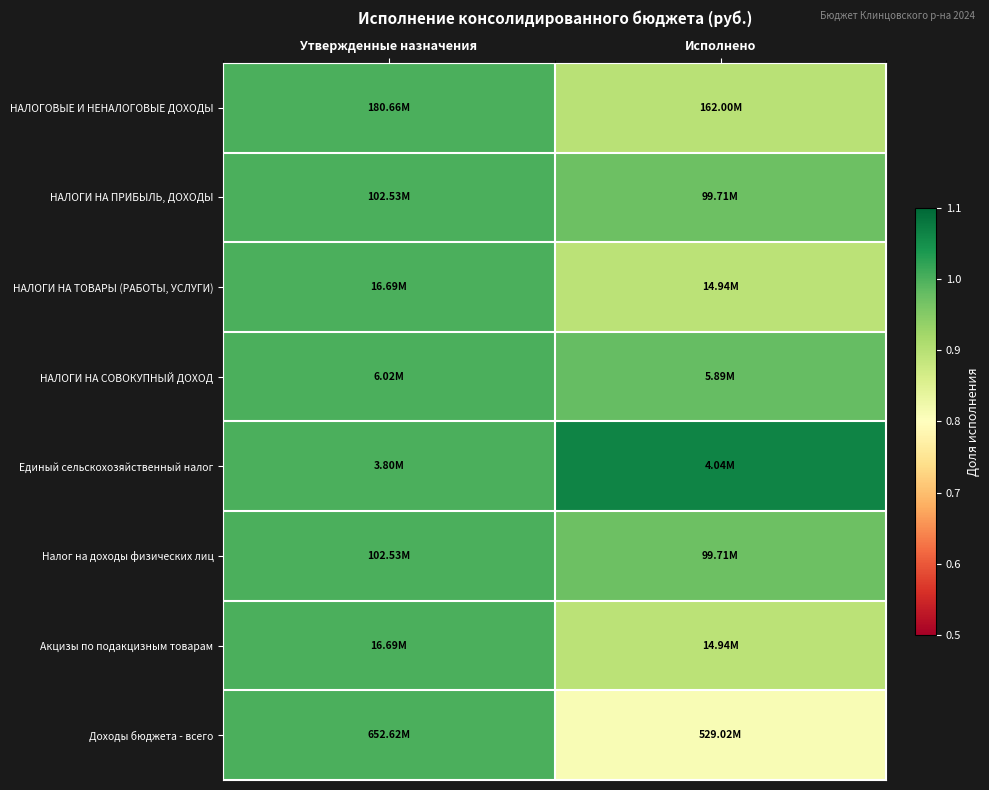

What is the total value across all series at Утвержденные назначения?

8.0